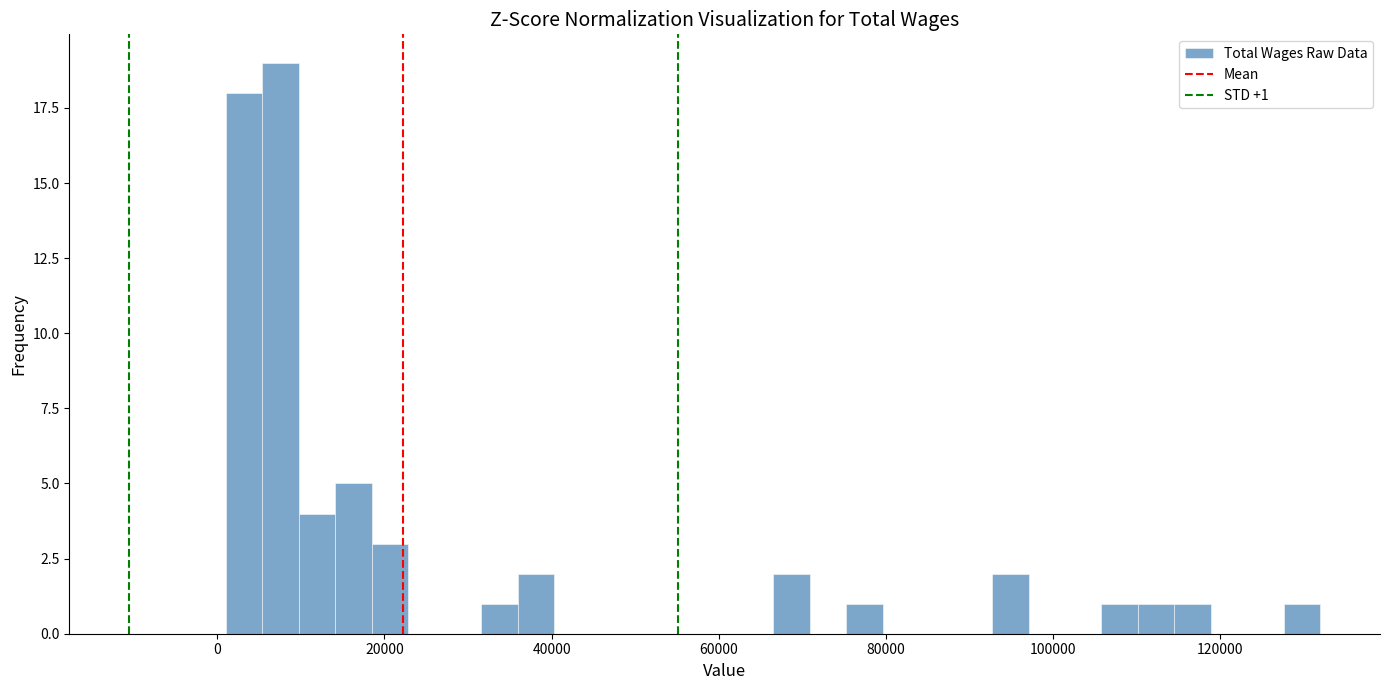

Read against the x-axis, roughly where is the centre of the tallest bar?

8000